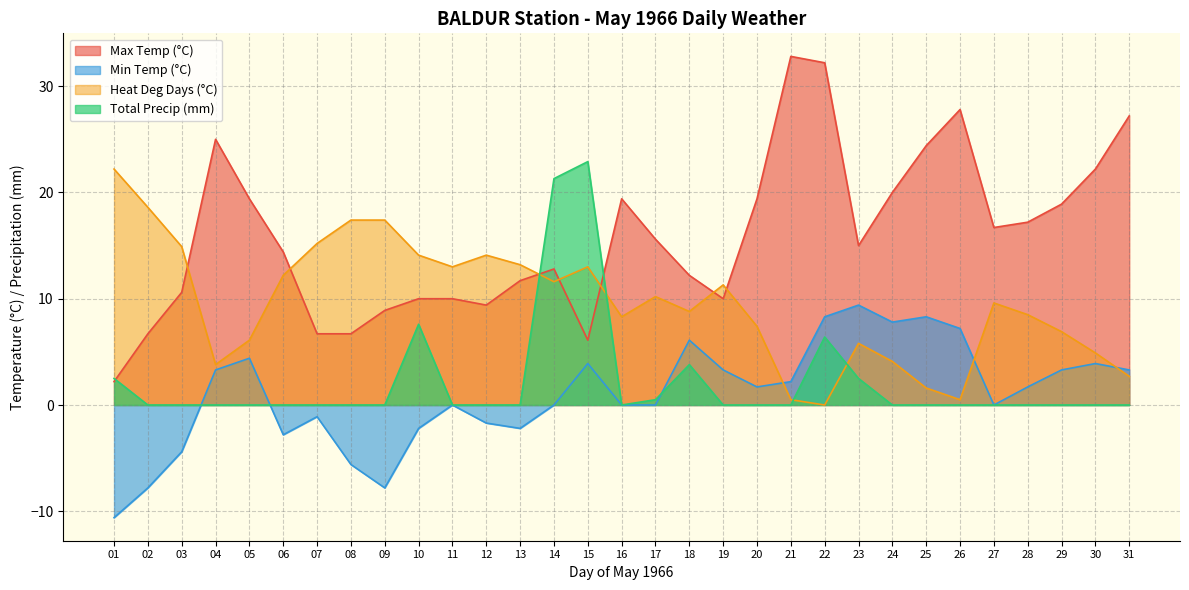

How many values in Heat Deg Days (°C) are above zero?

30